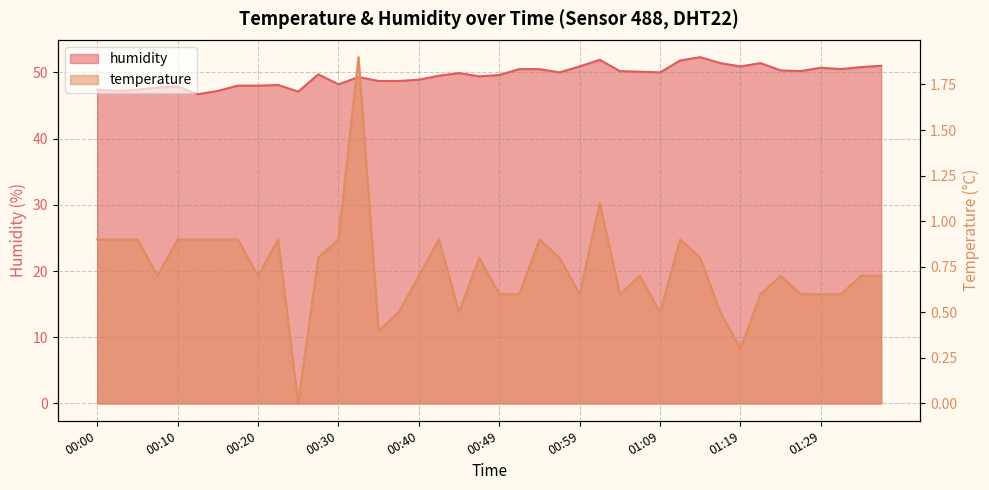

Rank the categories by humidity value from highest to lowest.

01:14, 01:02, 01:12, 01:16, 01:21, 01:36, 00:59, 01:19, 01:34, 01:29, 00:52, 00:54, 01:31, 01:24, 01:04, 01:26, 01:07, 00:57, 01:09, 00:45, 00:27, 00:49, 00:42, 00:47, 00:32, 00:40, 00:35, 00:37, 00:30, 00:22, 00:17, 00:20, 00:10, 00:08, 00:00, 00:05, 00:03, 00:15, 00:25, 00:13